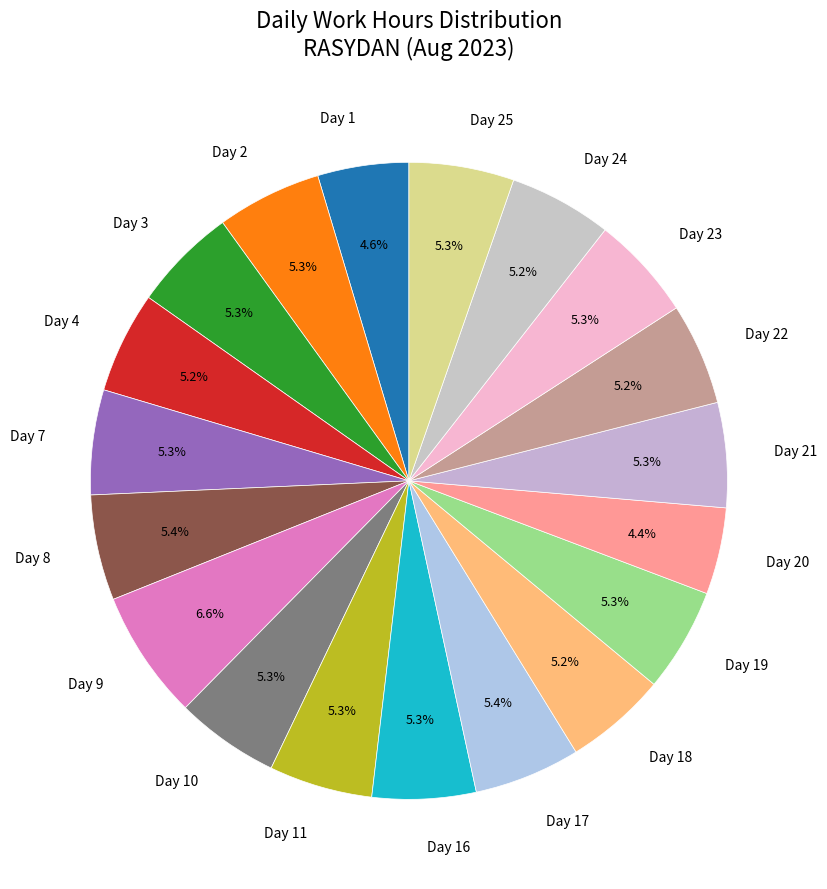

Is Day 17 the majority of the pie?

No